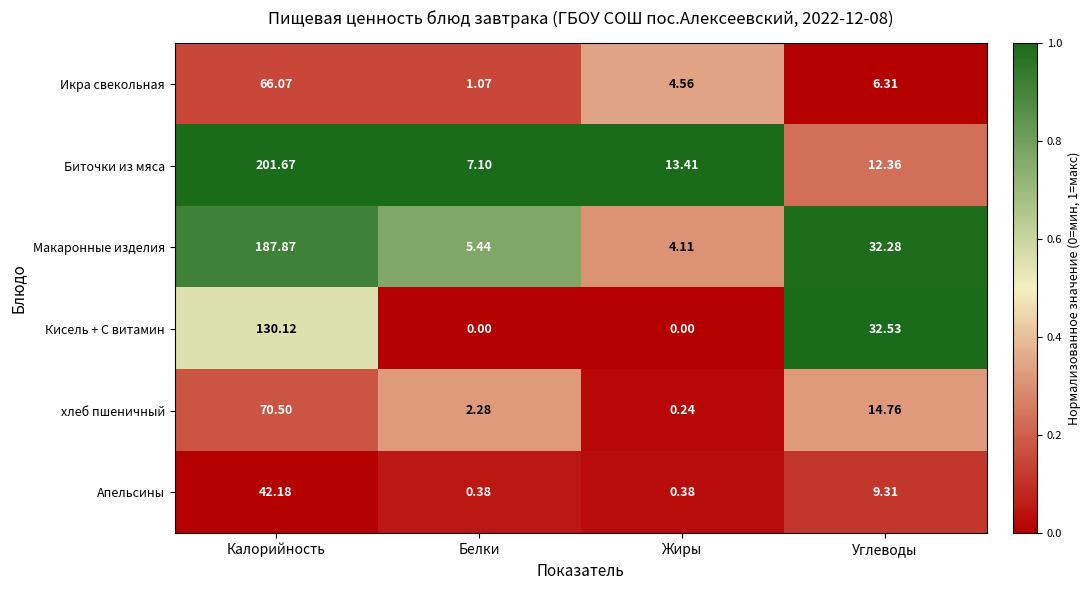

Which series changed the most between Белки and Углеводы?

Кисель + С витамин